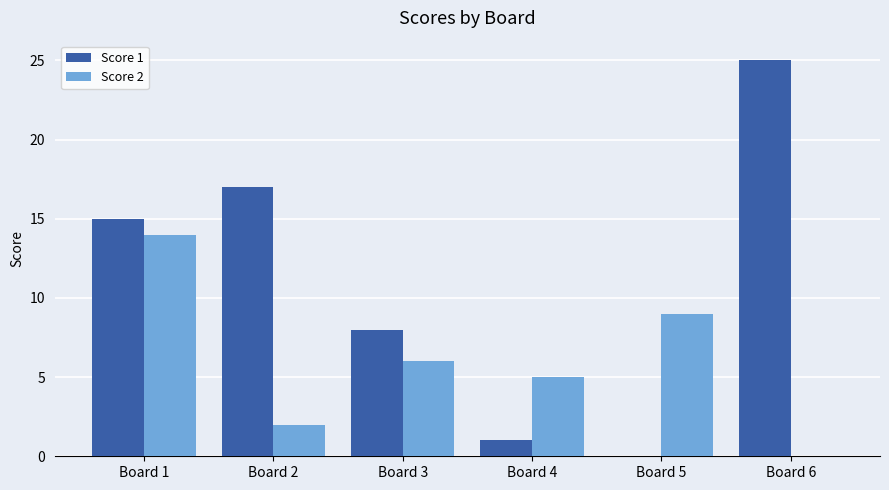

Where is Score 1 nearest to the value 12?

Board 1